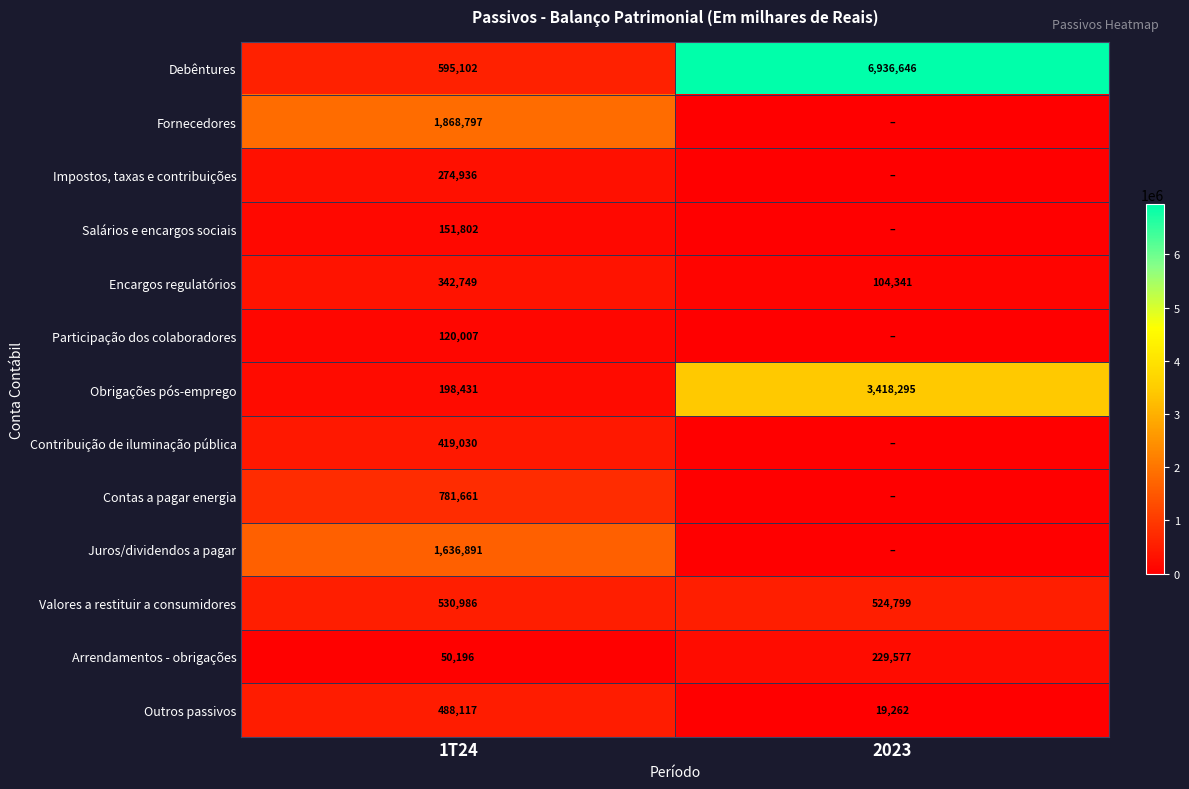

Is it true that Valores a restituir a consumidores equals 744524 at 1T24?

False